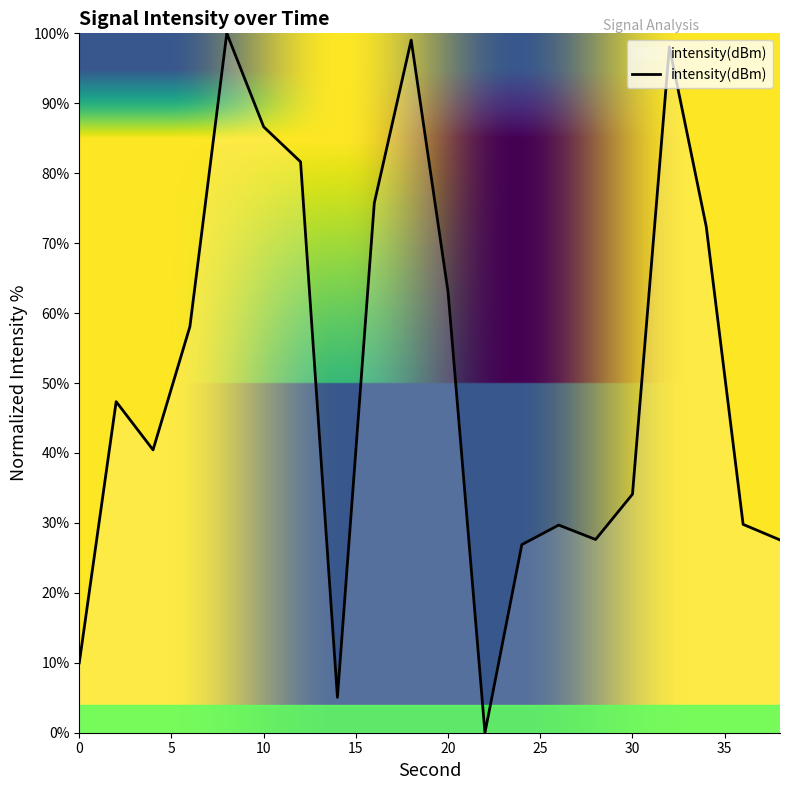

How many lines are shown in the chart?

1